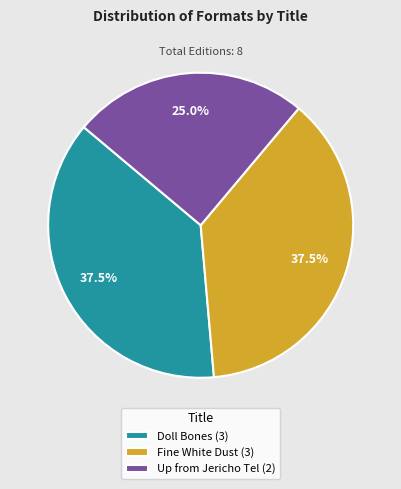

Approximately how many times larger is the value at Up from Jericho Tel (2) compared to Doll Bones (3)?

0.7